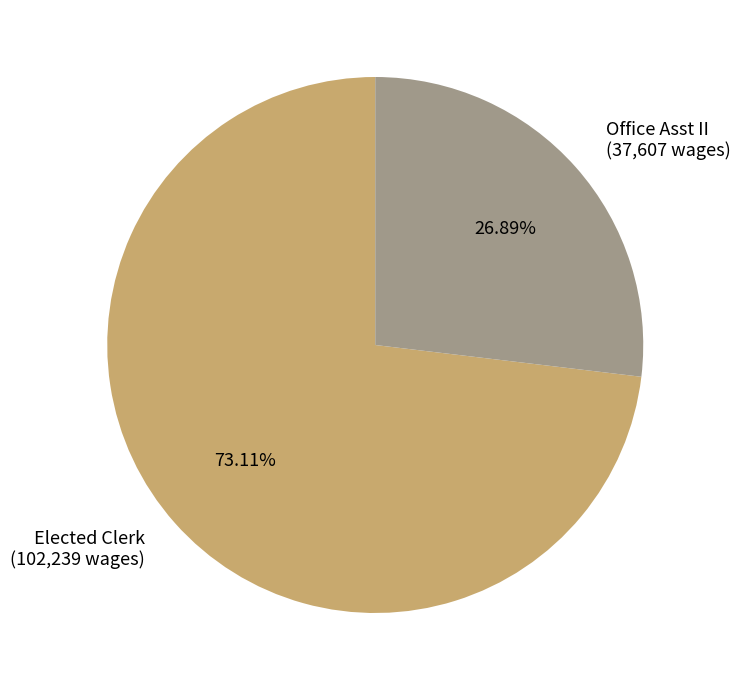

Which slice is the largest?

Elected Clerk